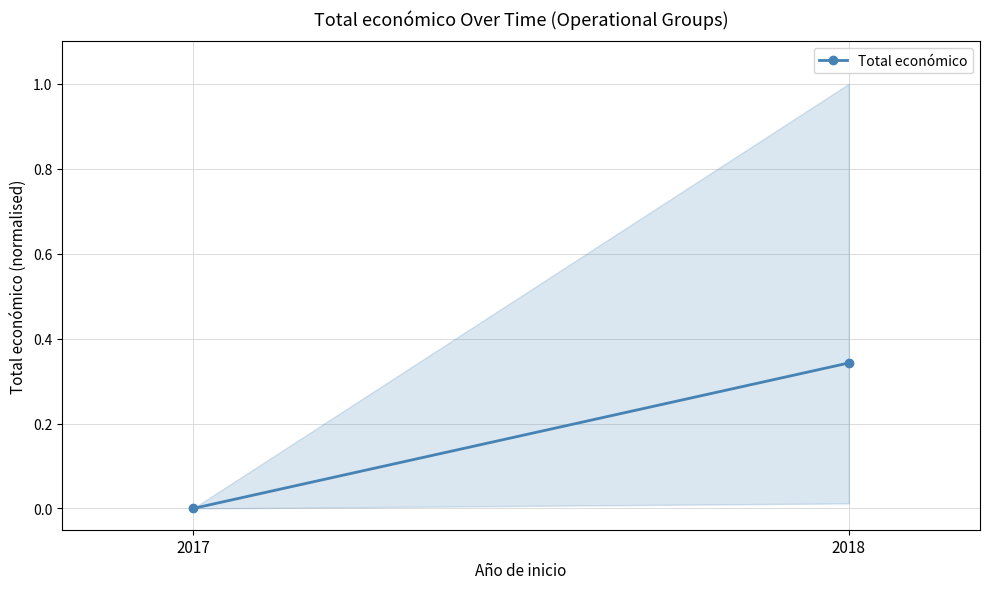

Which has a higher value, 2018 or 2017?

2018